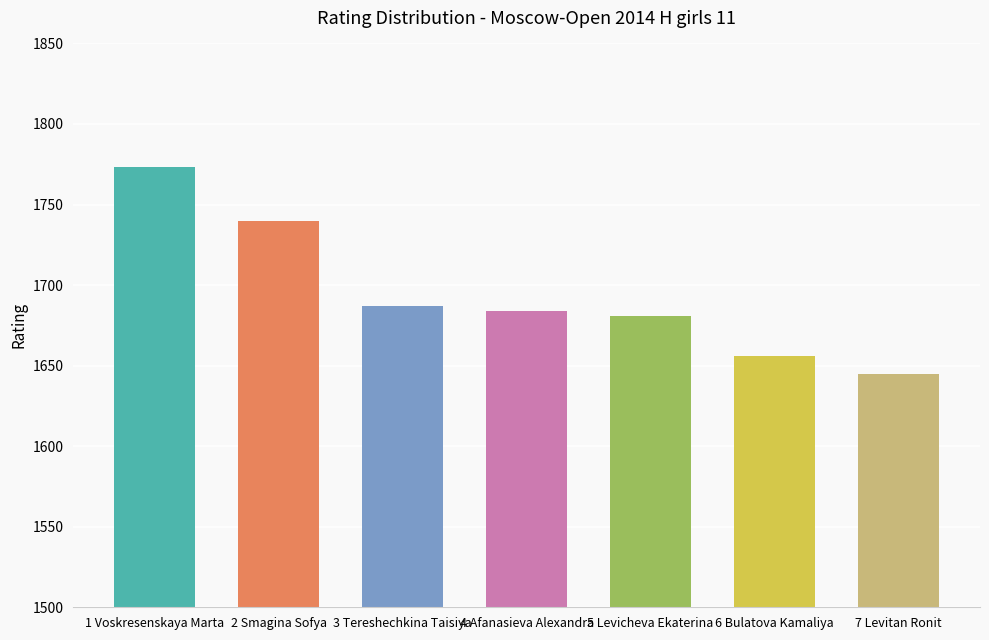

What is the label of the 7th bar from the left?

7 Levitan Ronit